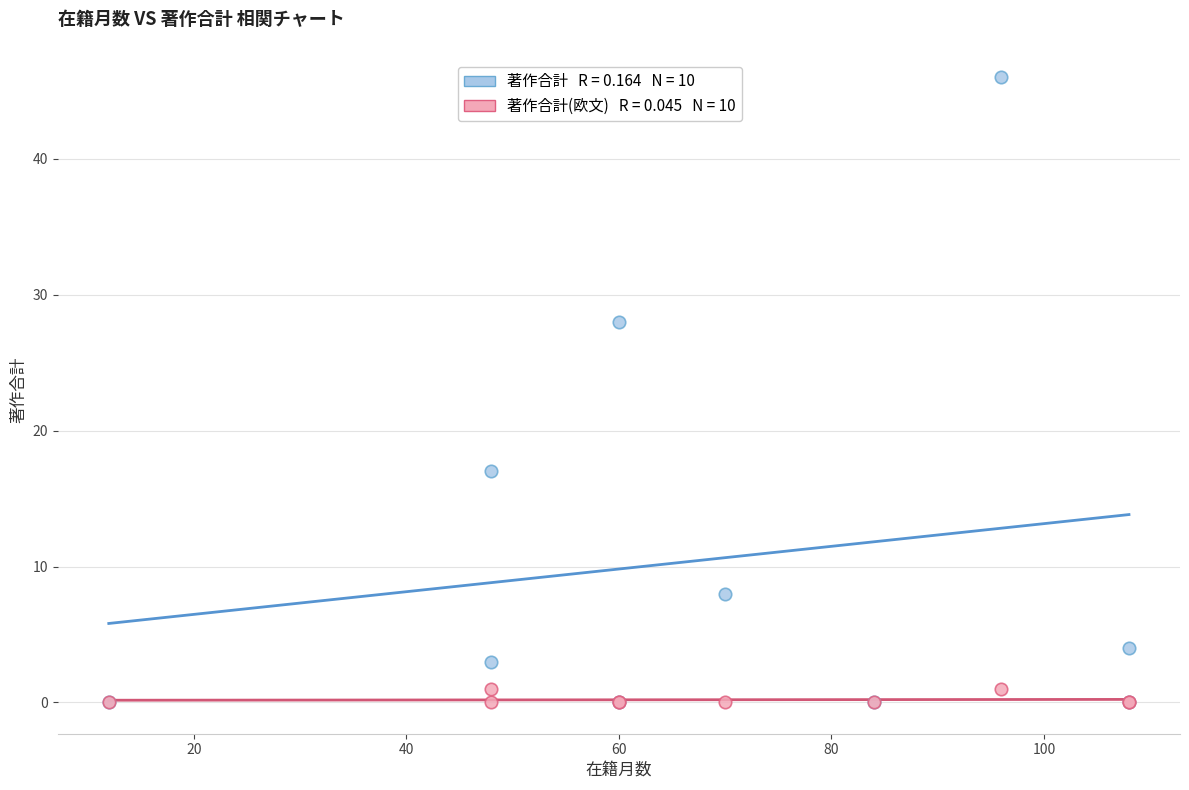

Across all series, what Y value is closest to 23?

28